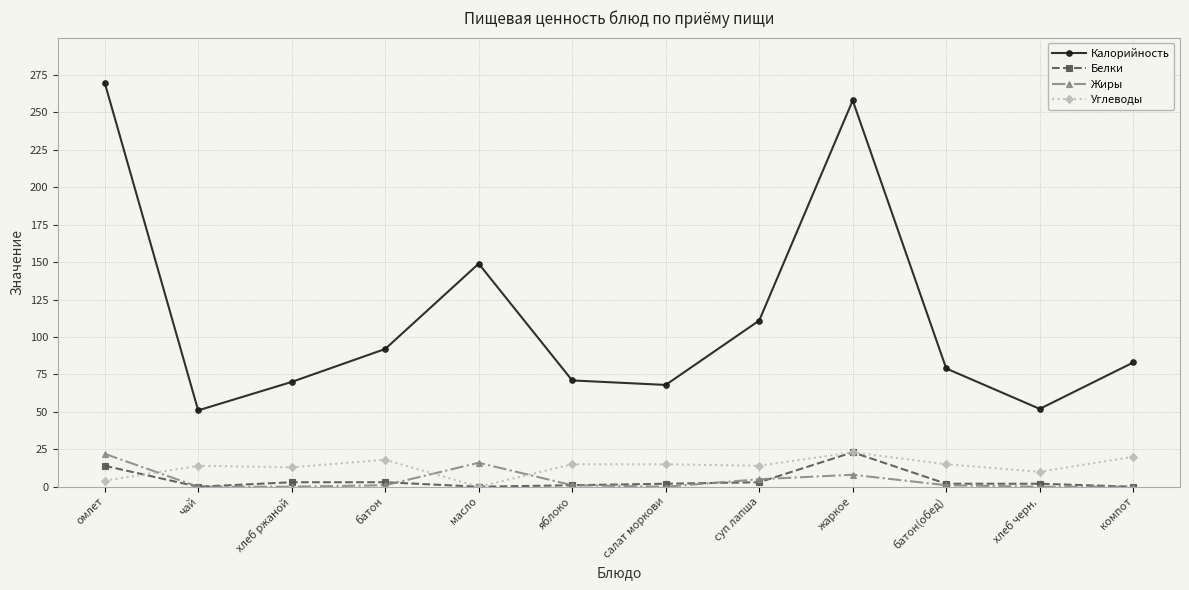

The value of Калорийность at жаркое is 258. True or false?

True